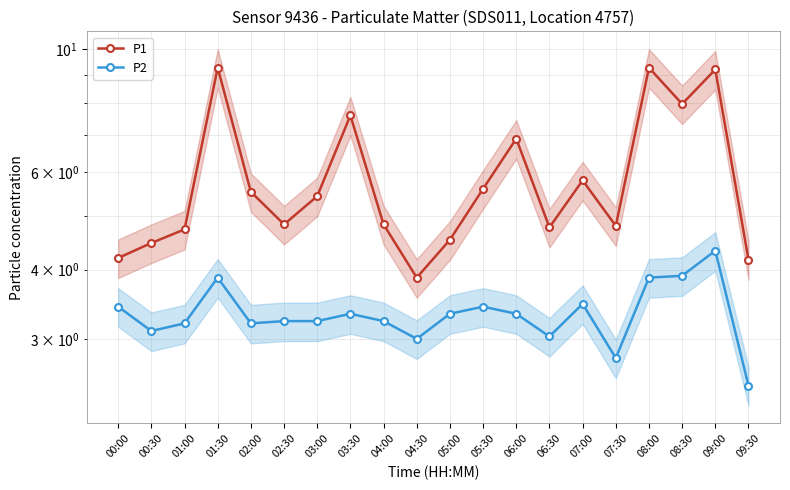

What is the value of the P2 point at the 16th from the left?

2.8